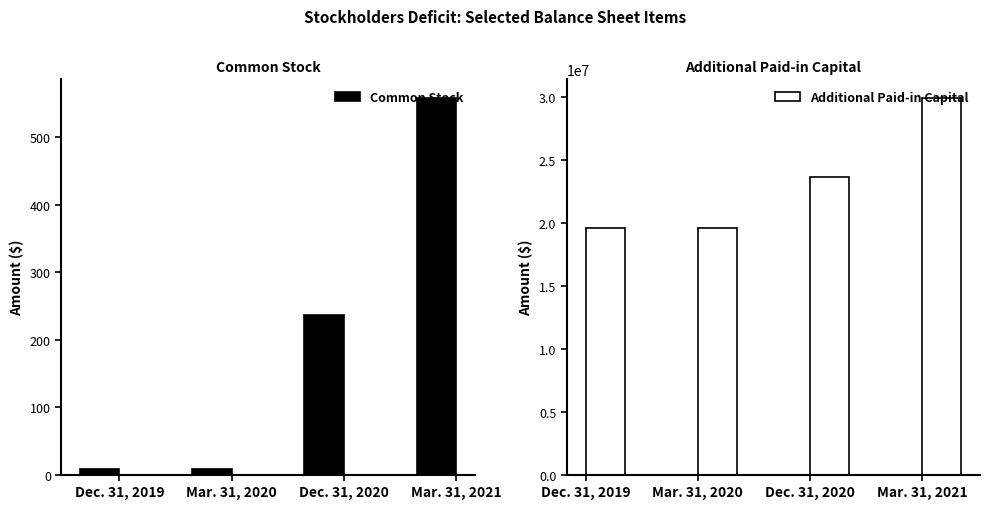

Reading right to left, list all the values displayed in this chart.

Common Stock: 558	237	9	9
Additional Paid-in Capital: 29944893	23709863	19632880	19632880